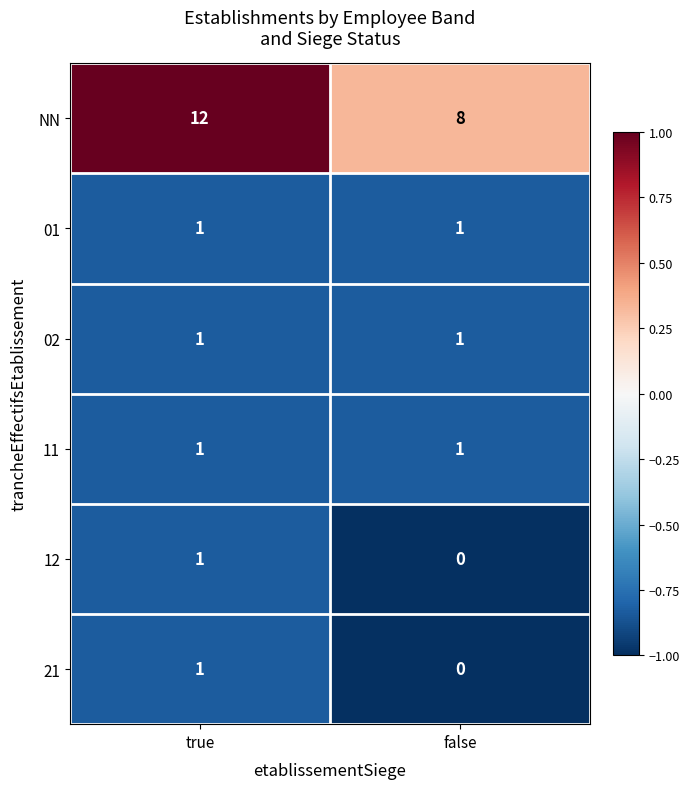

Where is 12 nearest to the value 0?

false